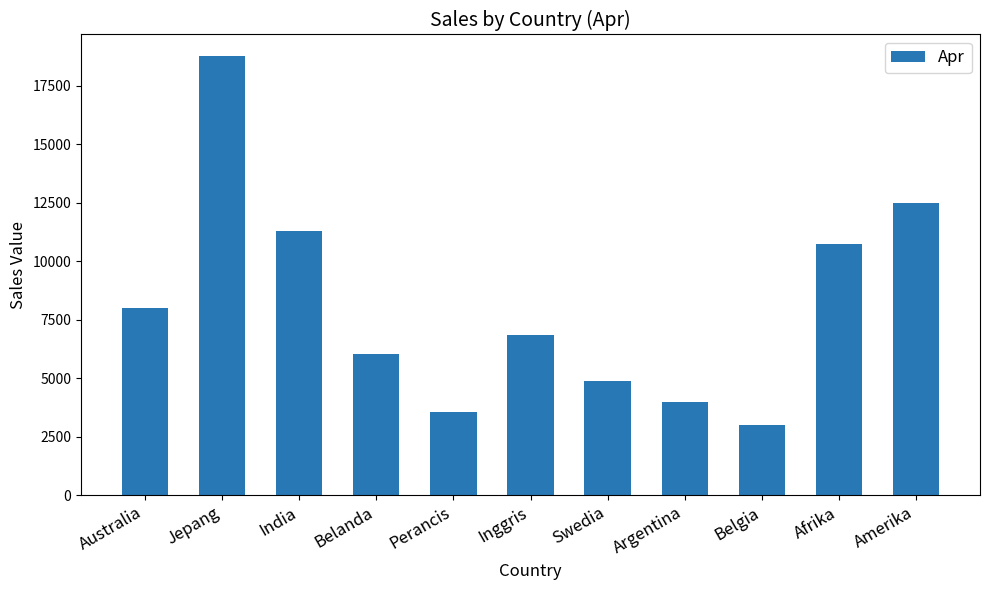

At which category does the chart reach its minimum across all series?

Belgia